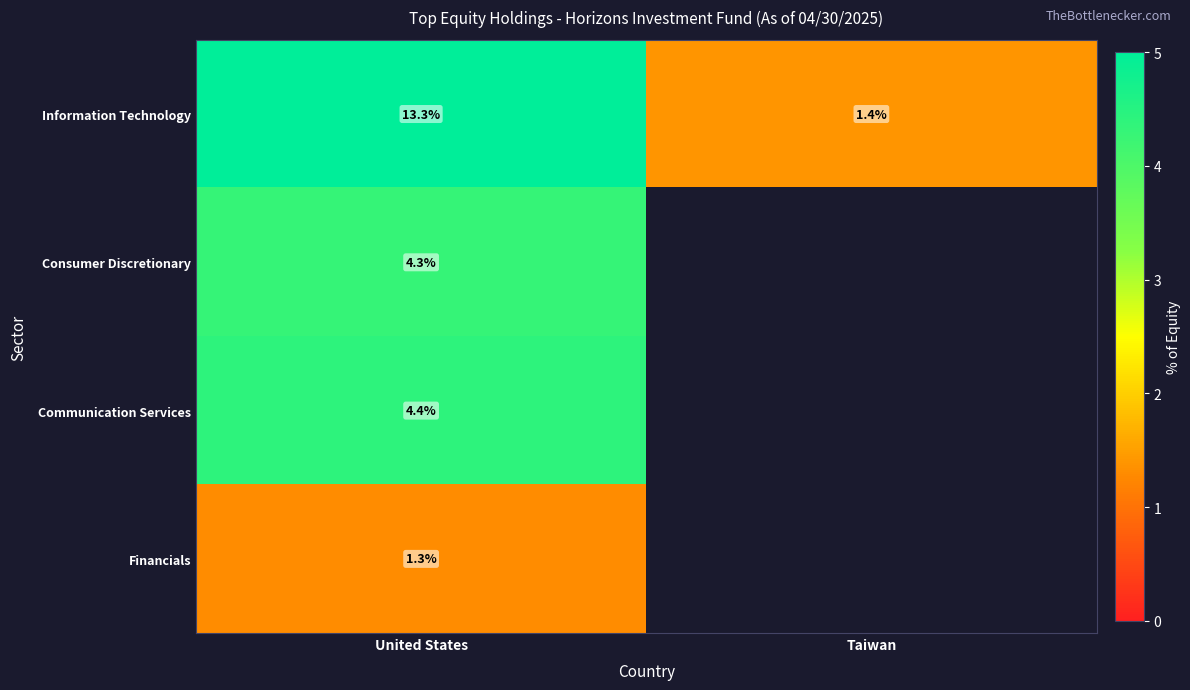

At which label does Information Technology reach its minimum?

Taiwan